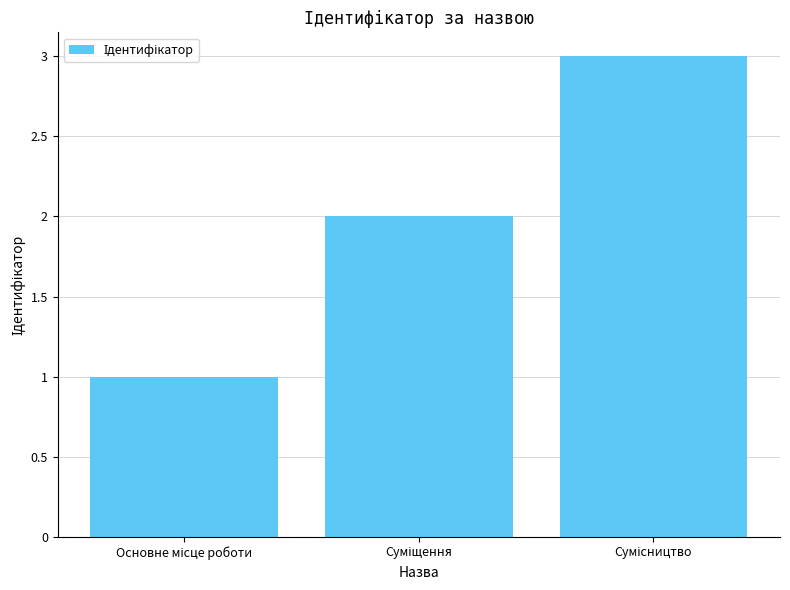

What is the sum of all values?

6